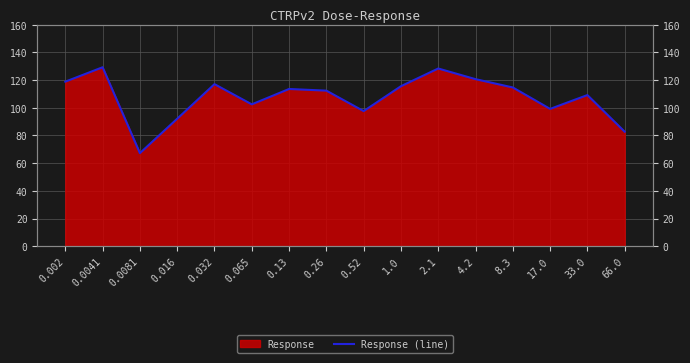

Is it true that the value at 17.0 is 47.9?

False